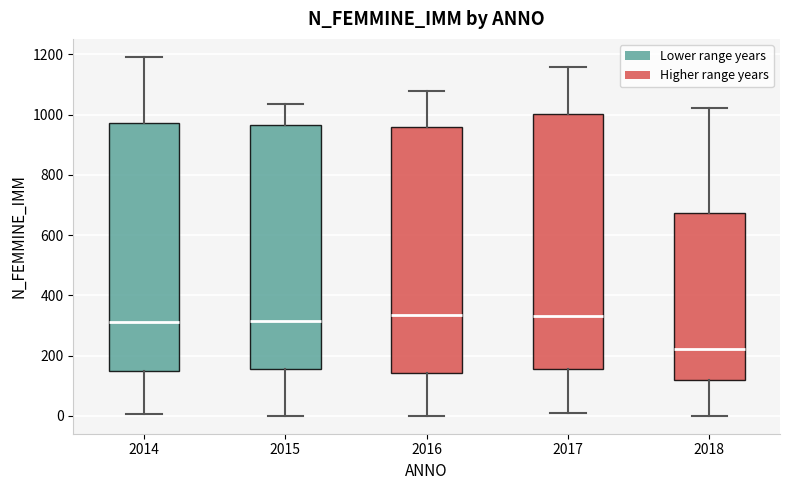

Comparing the boxes themselves (not the whiskers), which one is the tallest?

2017